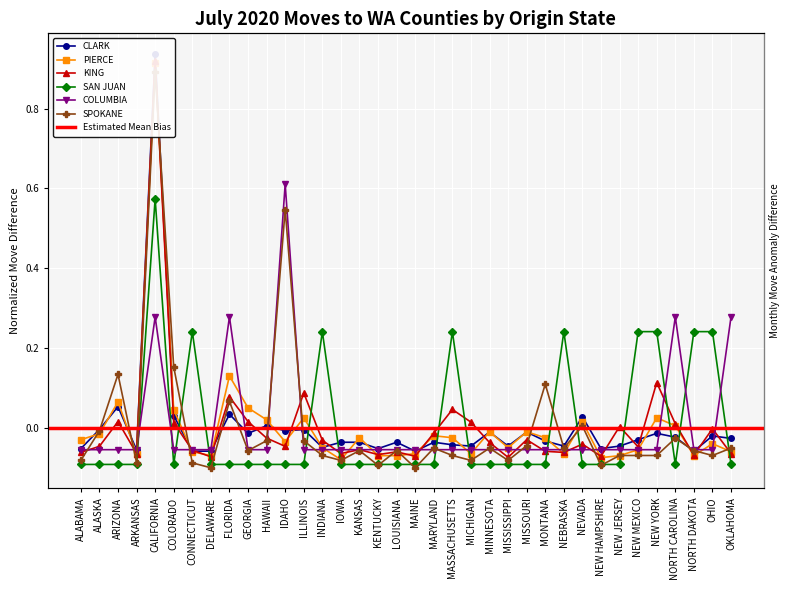

What is the value of the CLARK point at the 34th from the left?

-0.1